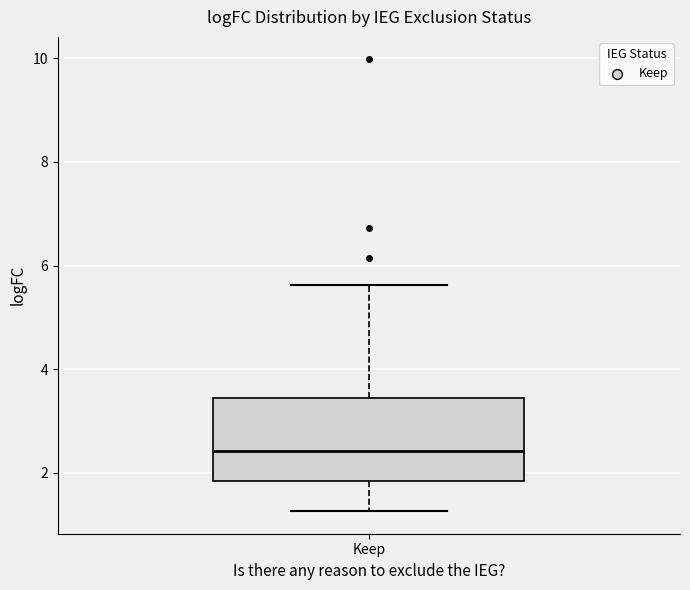

Where does the lower whisker of the box for Keep end on the y-axis? The values are not printed on the chart, so give them approximately, as read against the axis.

1.2